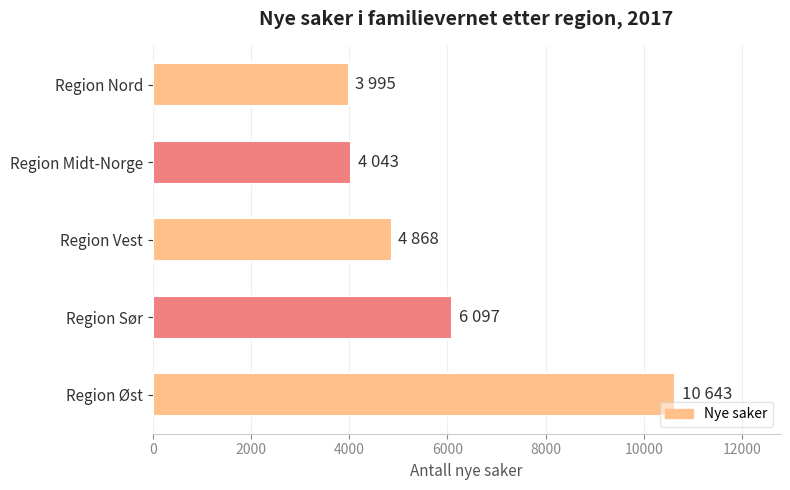

Is it true that the value at Region Midt-Norge is 1275?

False